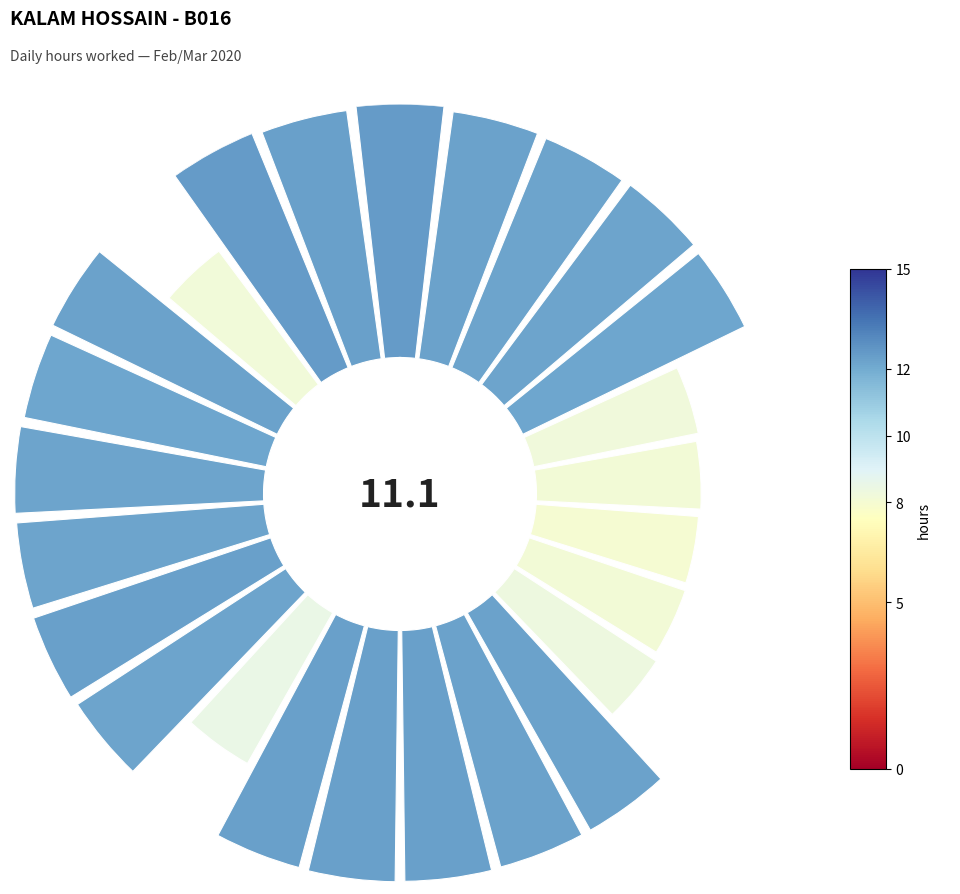

To the nearest percent, what percentage of the pie is 0.2?

4%